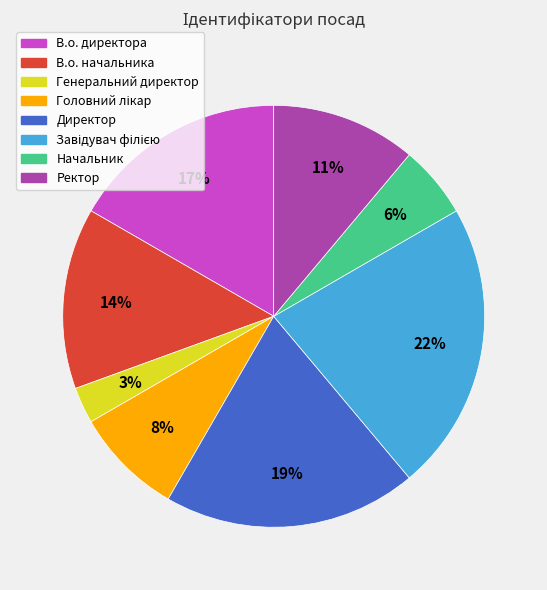

Which has a higher value, Ректор or В.о. директора?

В.о. директора